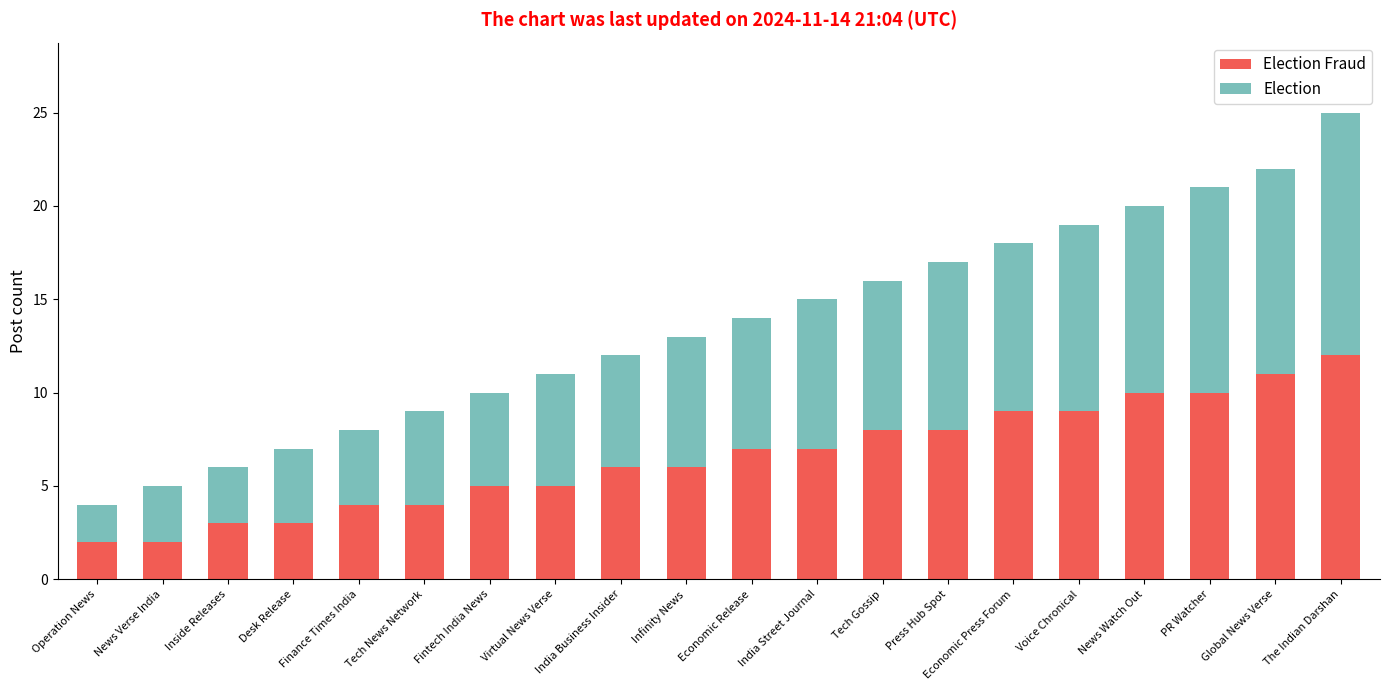

What is the total value across all series at News Verse India?

5